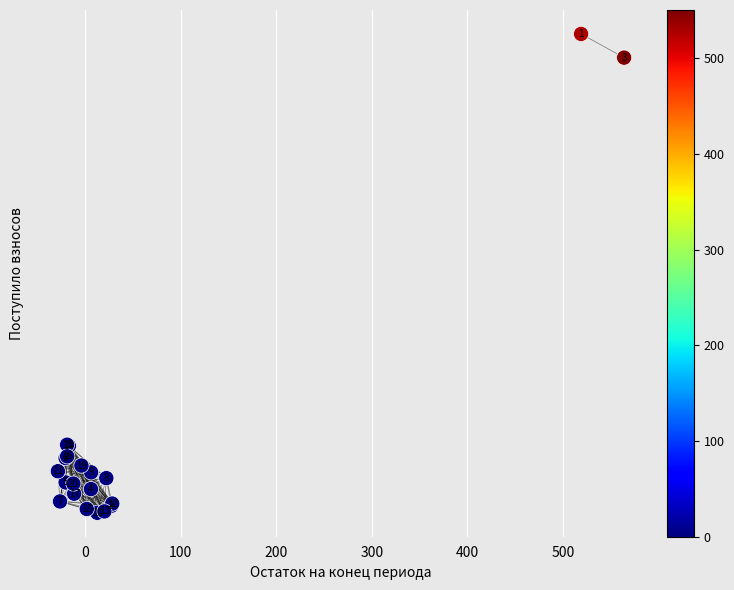

What Y value in the scatter plot is closest to 11?

1.9